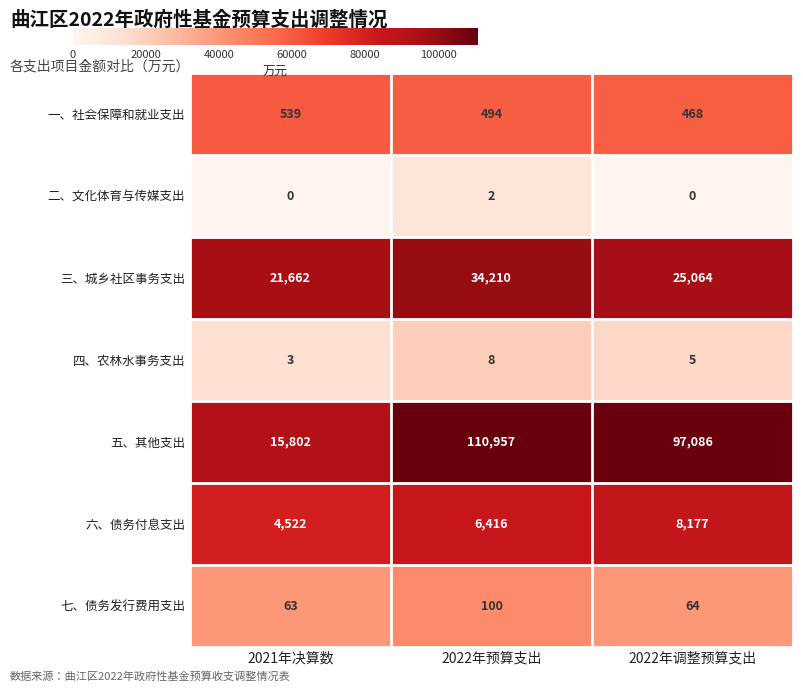

Rank the series by their maximum value, from highest to lowest.

五、其他支出, 三、城乡社区事务支出, 六、债务付息支出, 一、社会保障和就业支出, 七、债务发行费用支出, 四、农林水事务支出, 二、文化体育与传媒支出